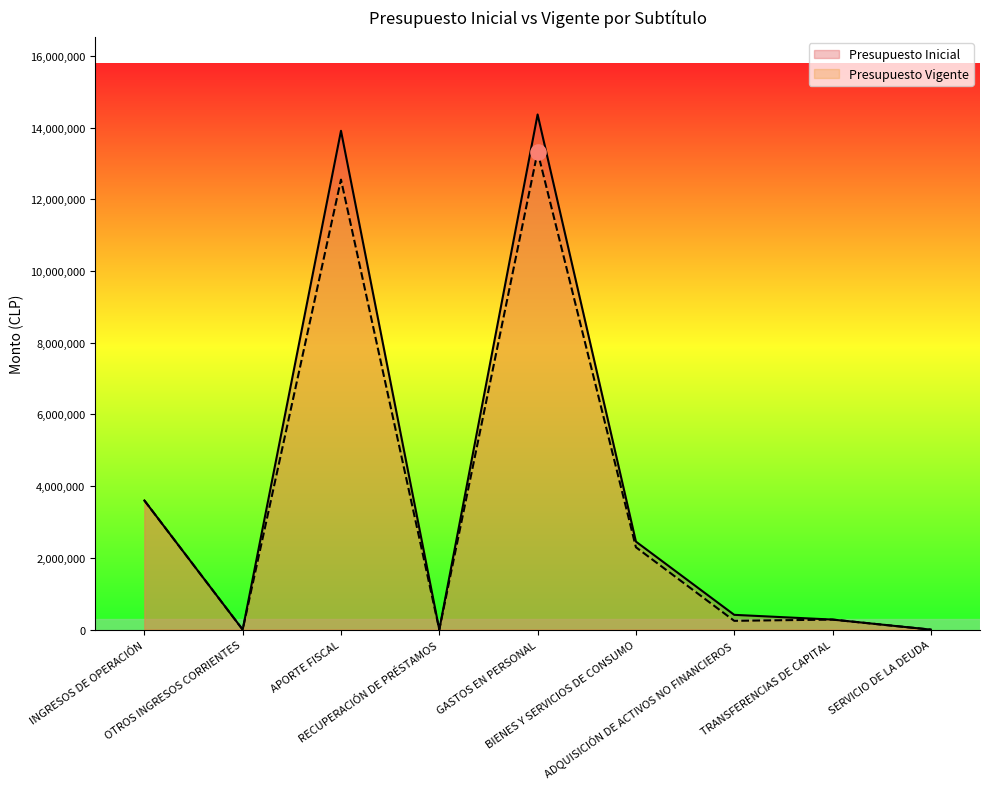

What are all the series names shown in the legend?

Presupuesto Inicial, Presupuesto Vigente